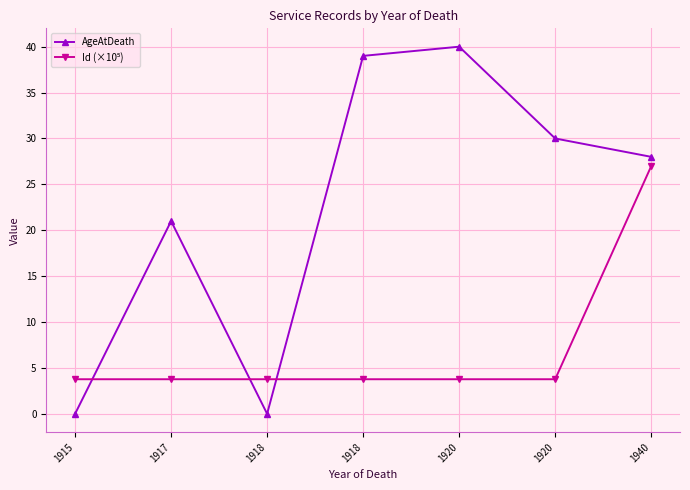

The Id (×10⁵) series shows 3.8 at 1918. True or false?

True